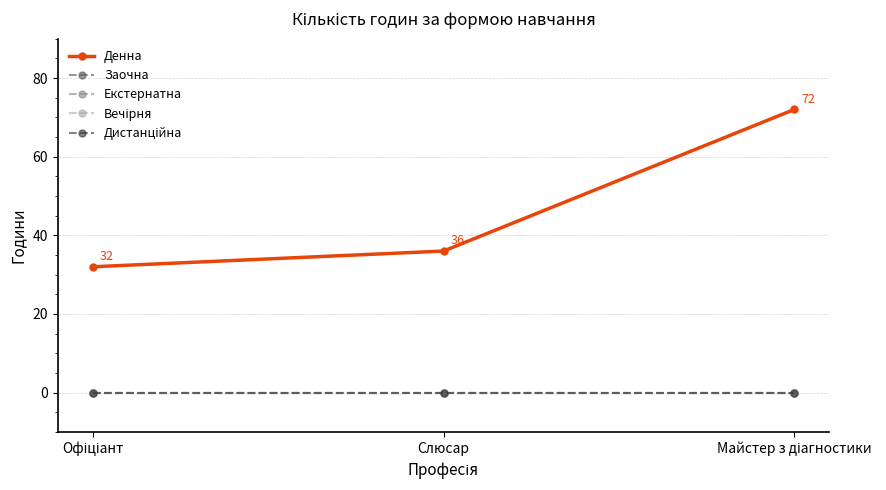

The value of Екстернатна at Слюсар is 0. True or false?

True